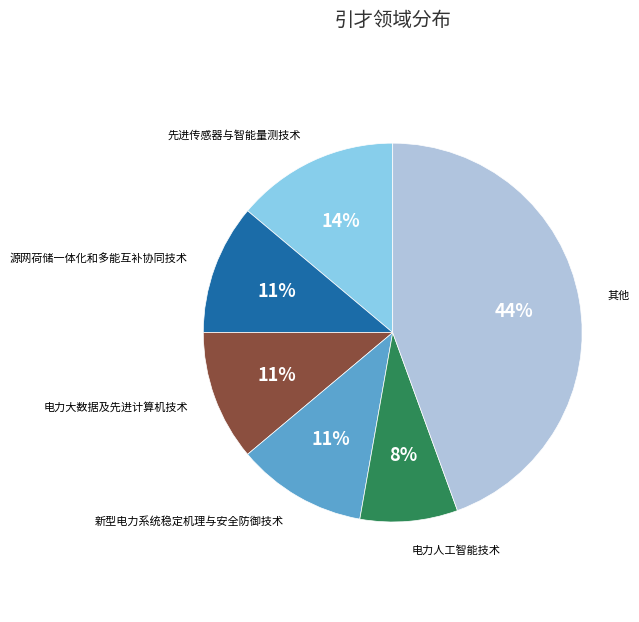

True or false: 电力大数据及先进计算机技术 accounts for 22% of the total.

False